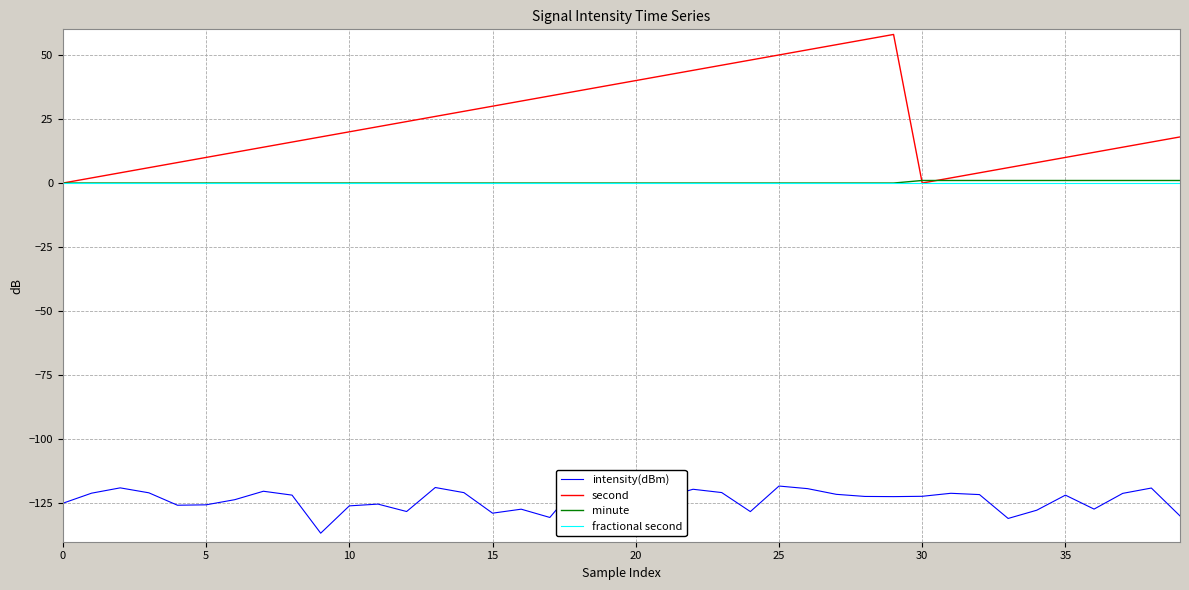

At how many categories does at least one series exceed -66?

40